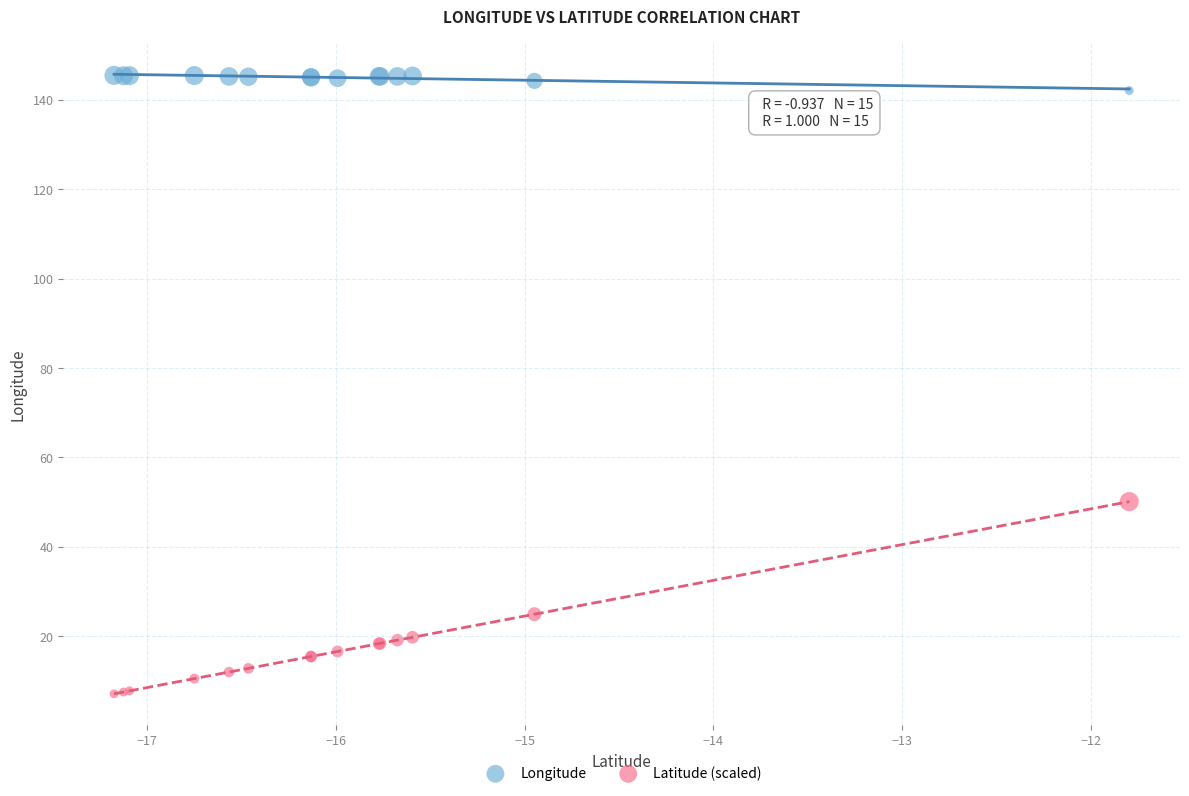

What are all the series names shown in the legend?

Longitude, Latitude (scaled)